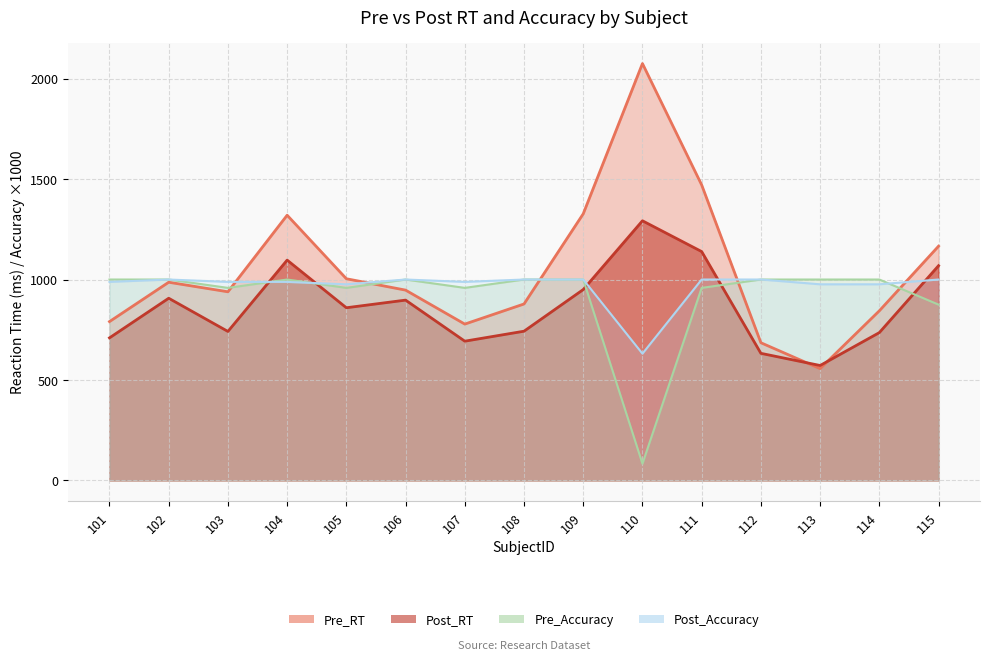

Which series ends up on top after the final intersection of Pre_Accuracy and Post_RT?

Post_RT